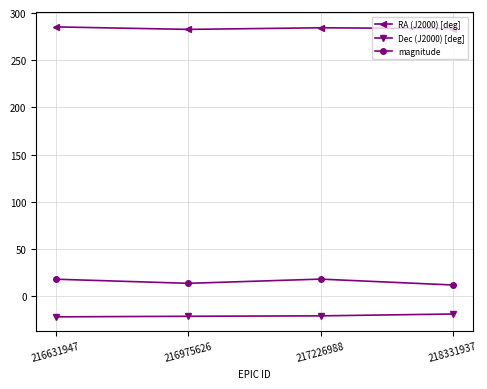

What is the spread (max minus min) of values at 217226988?

305.3